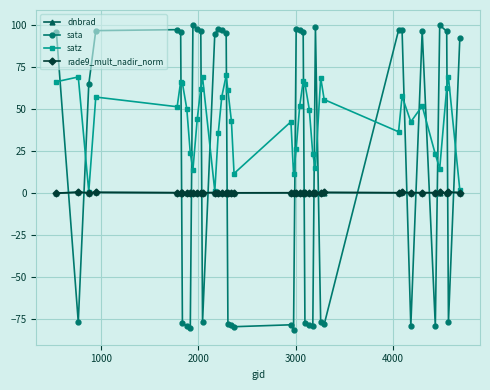

What is the minimum value for dnbrad?

-0.2